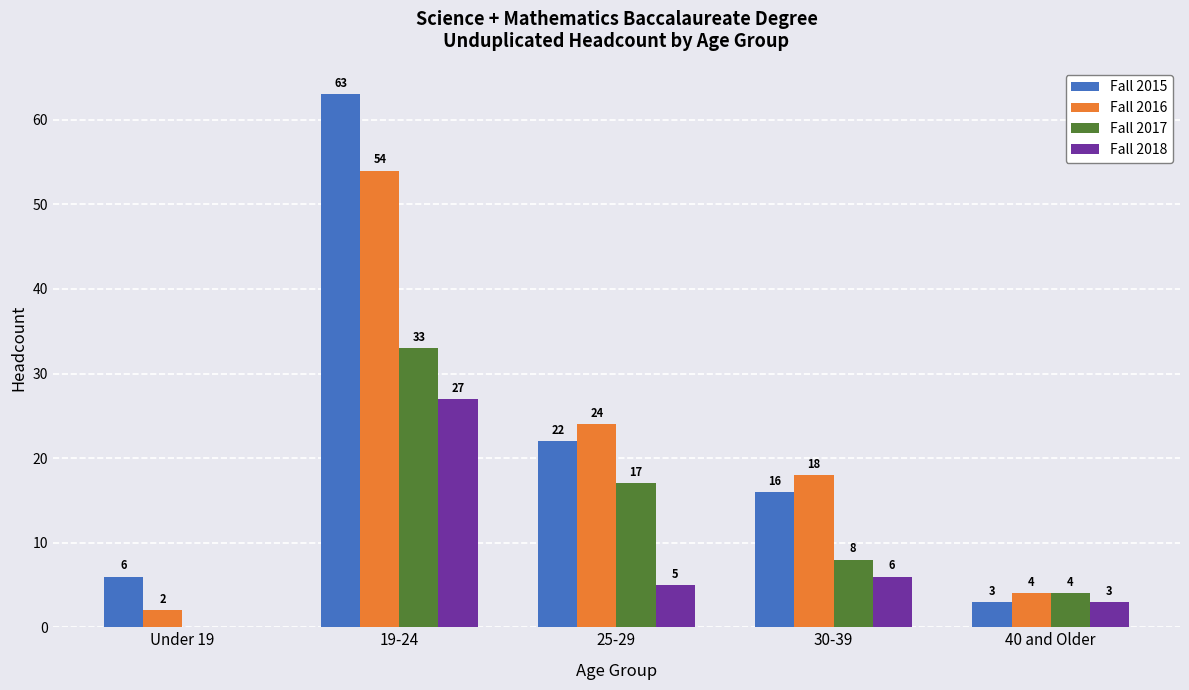

Which series has the largest total across all categories?

Fall 2015